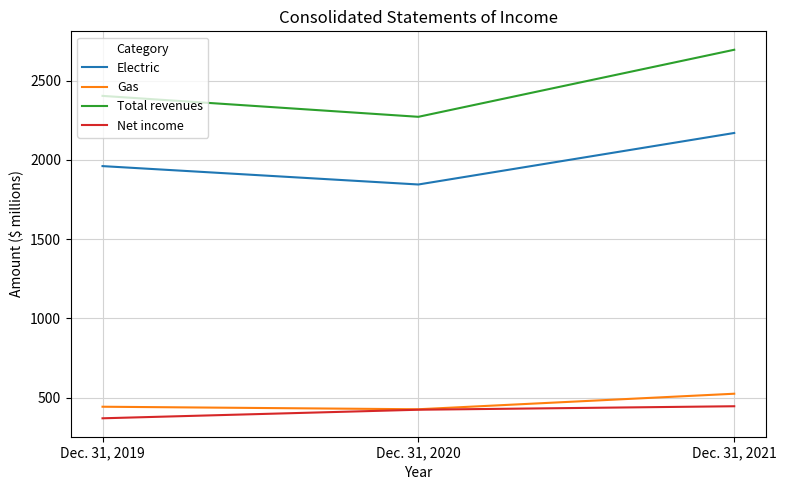

Reading left to right, extract all data points from this chart.

Electric: 1961	1845	2170
Gas: 443	427	525
Total revenues: 2404	2272	2695
Net income: 370	424	446